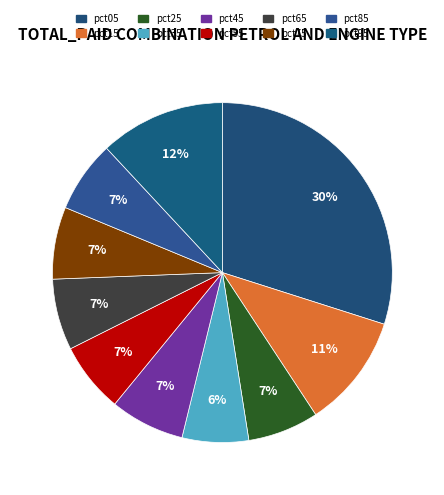

Which slice is the largest?

pct05